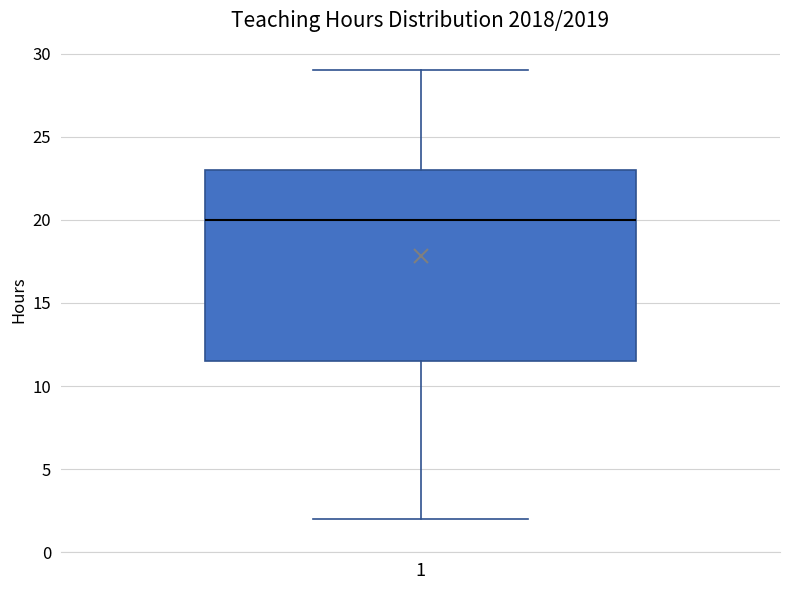

Where does the lower whisker of the box at x = 1 end on the y-axis? The values are not printed on the chart, so give them approximately, as read against the axis.

2.0